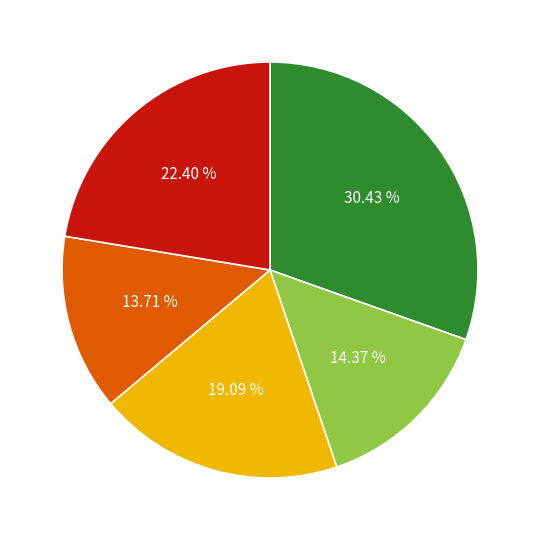

Does any single category account for the majority?

No